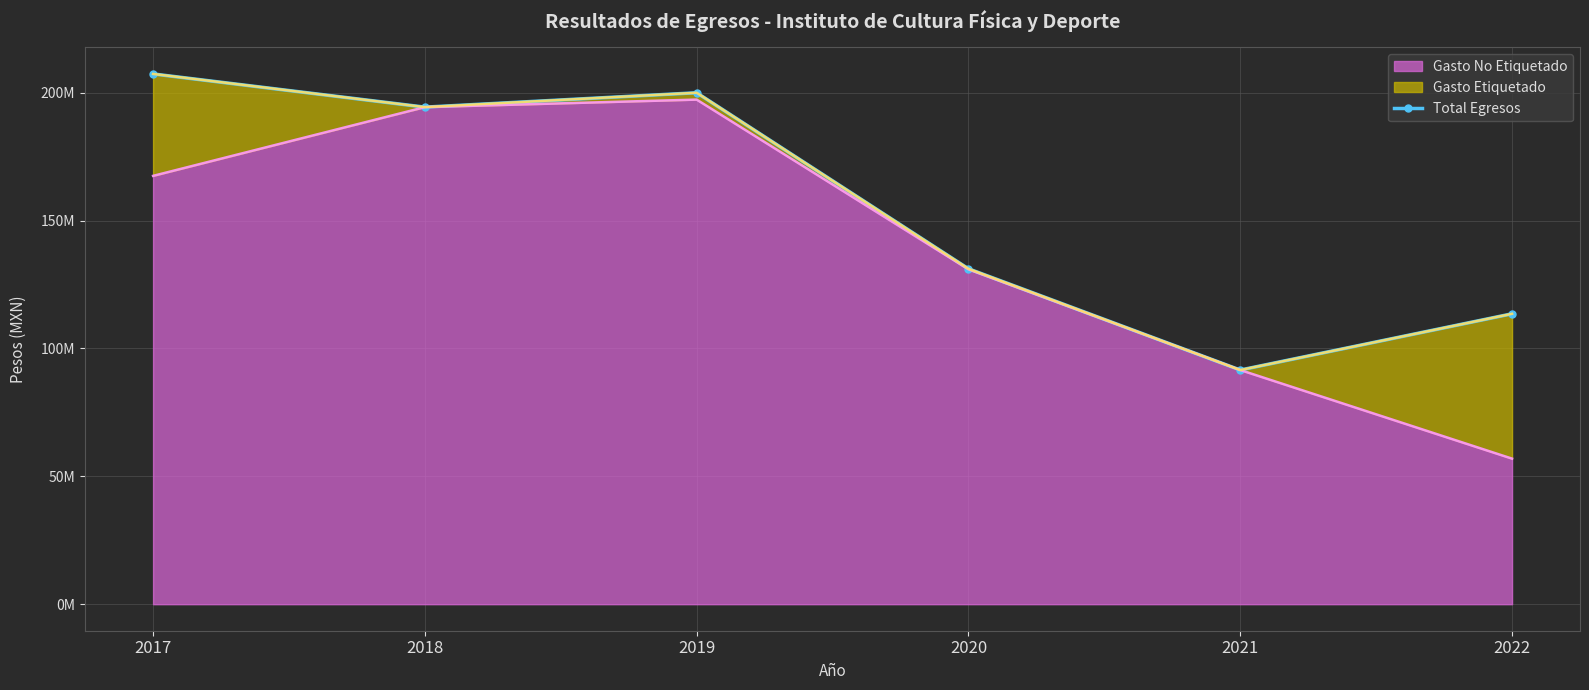

Reading left to right, what are all the values shown in this chart?

207301894	194324754	199943581	131130678	91545075	113532820